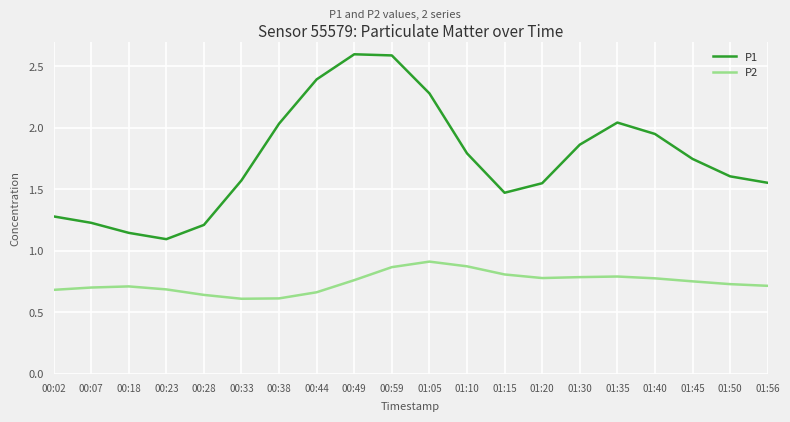

True or false: P1 has a value of 0.7 at 00:02.

False